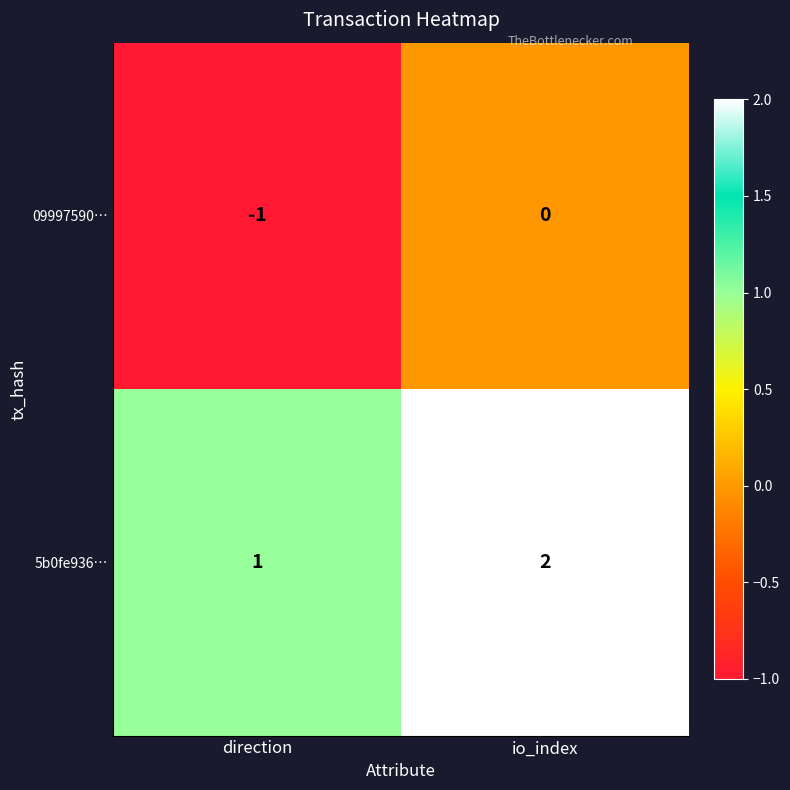

What is the sum of all 5b0fe936… values?

3